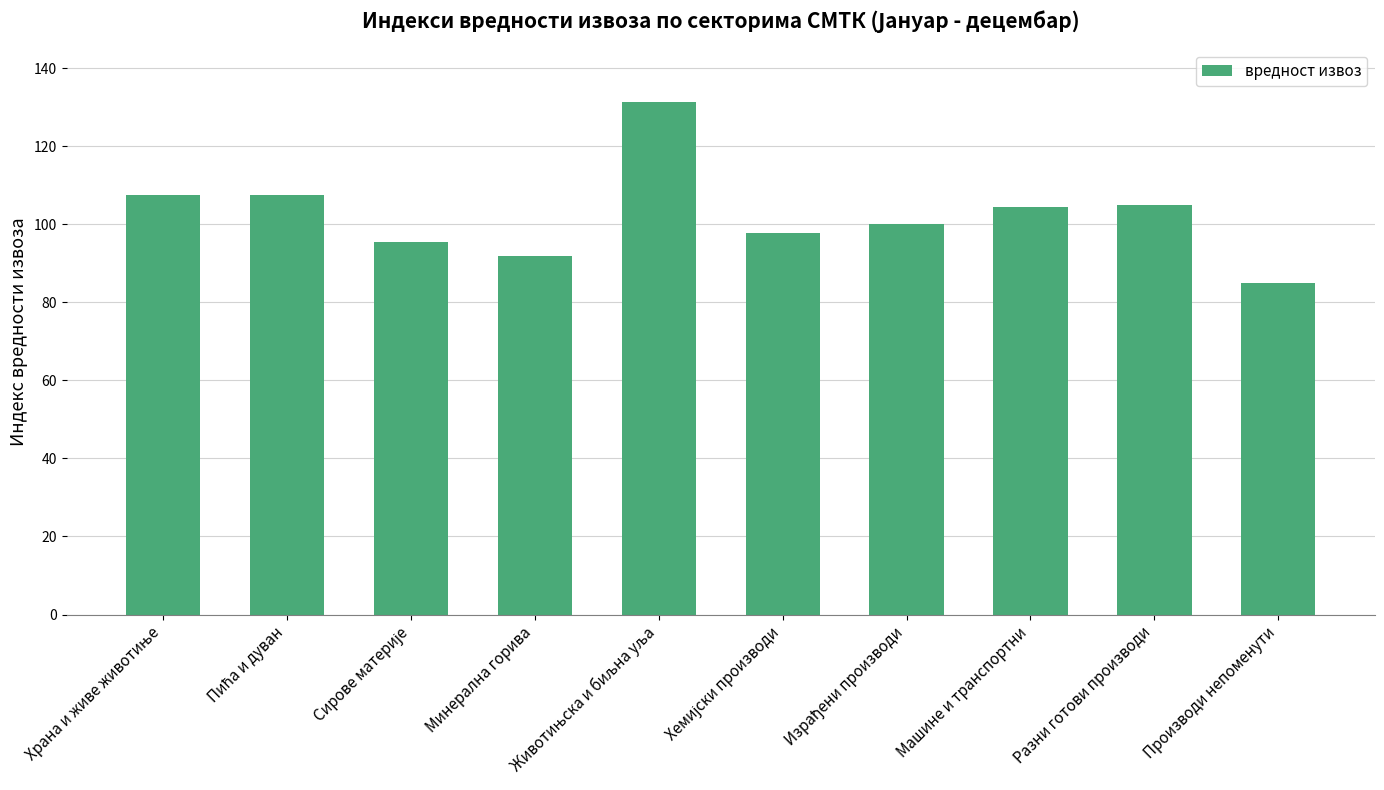

What is the label of the 2nd bar from the right?

Разни готови производи